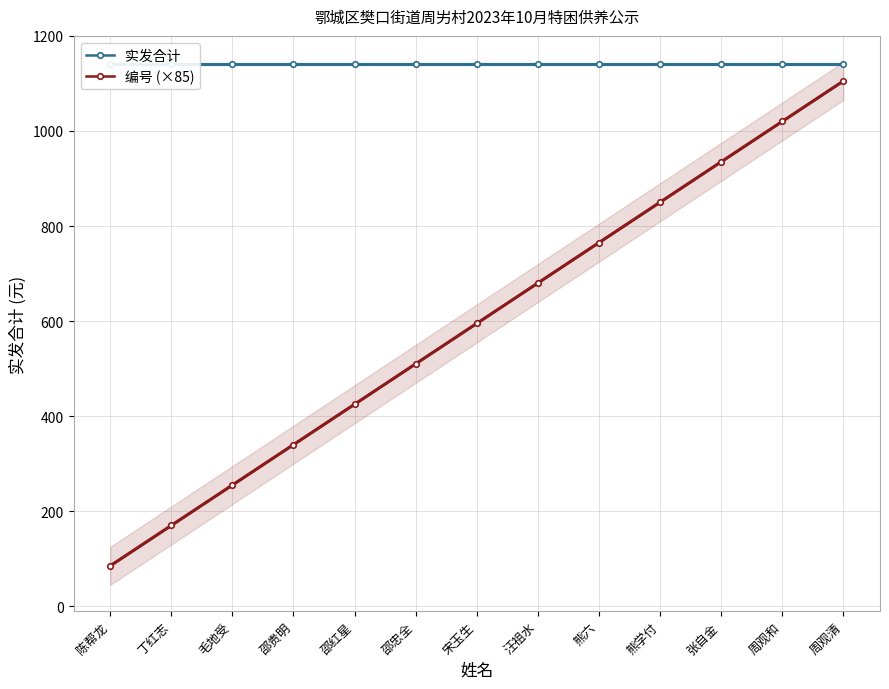

What is the difference between the highest and lowest values at 宋玉生?

545